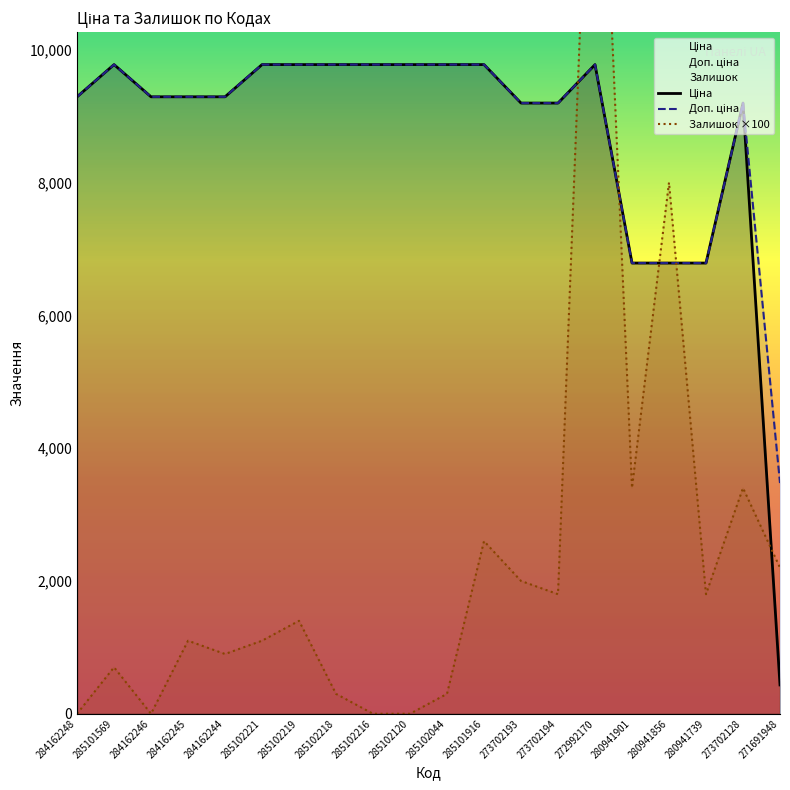

What is the difference between the maximum and minimum values in the Доп. ціна series?

6301.4